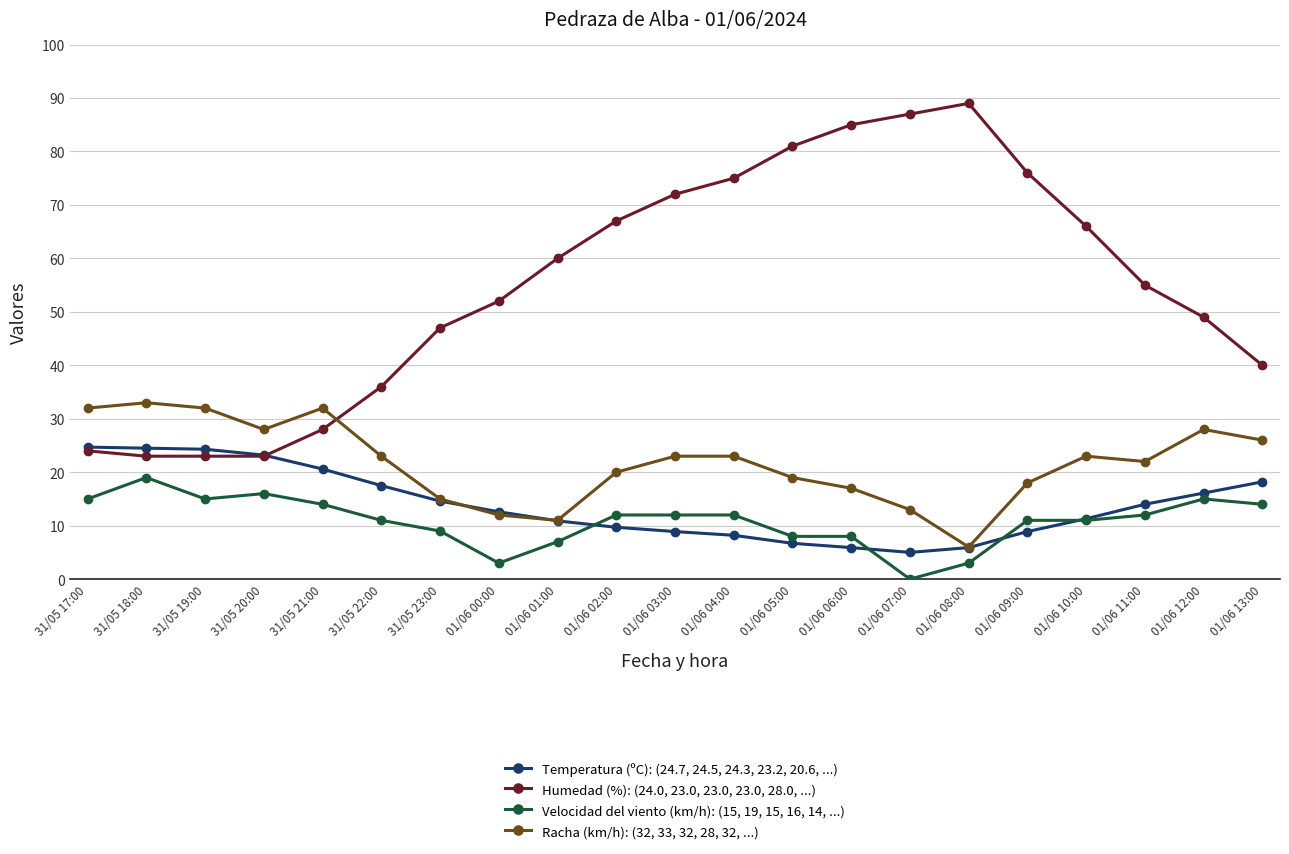

At 01/06 09:00, list the series in order from smallest to largest.

Temperatura (ºC): (24.7, 24.5, 24.3, 23.2, 20.6, ...), Velocidad del viento (km/h): (15, 19, 15, 16, 14, ...), Racha (km/h): (32, 33, 32, 28, 32, ...), Humedad (%): (24.0, 23.0, 23.0, 23.0, 28.0, ...)